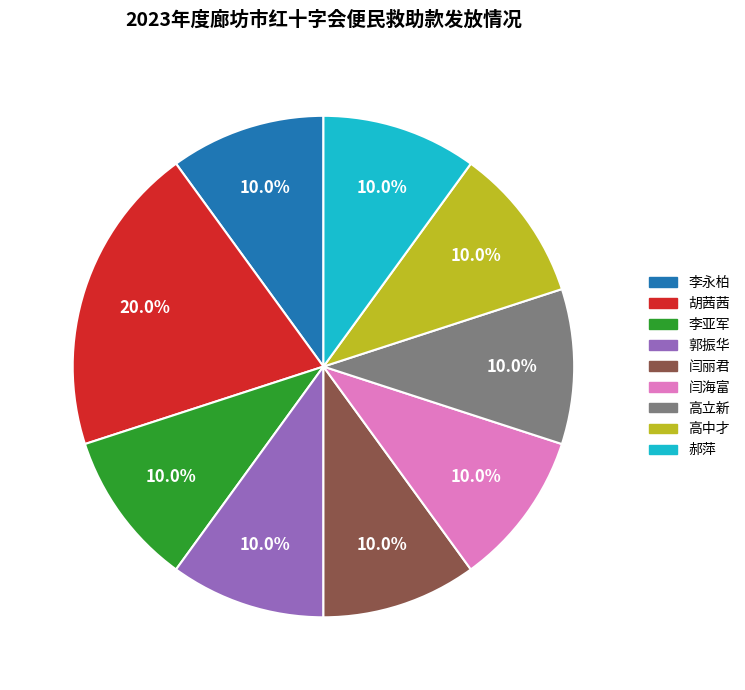

Is it true that 高立新 is 22% of the pie?

False